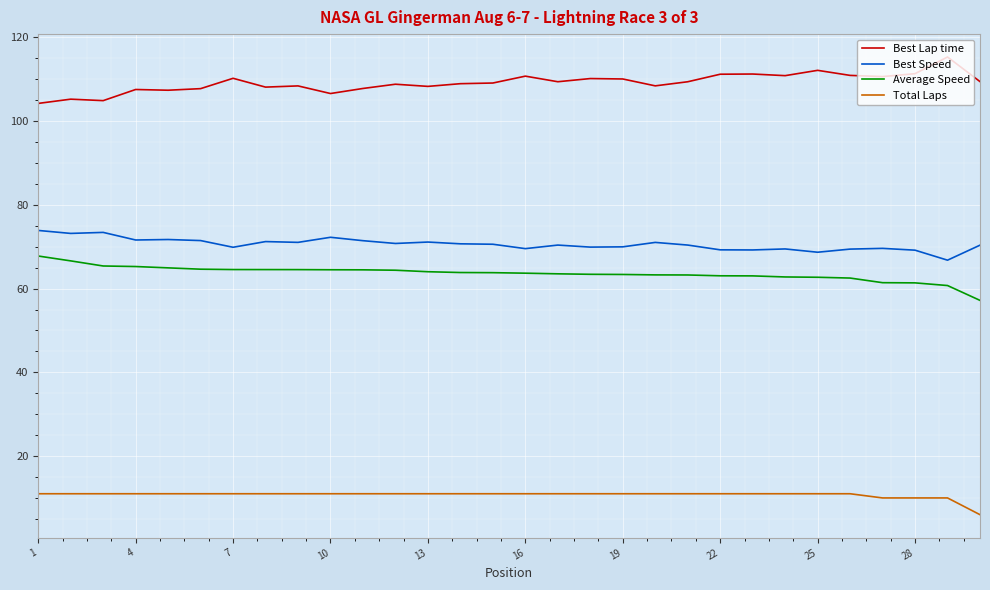

List the series in order of their peak value, highest first.

Best Lap time, Best Speed, Average Speed, Total Laps